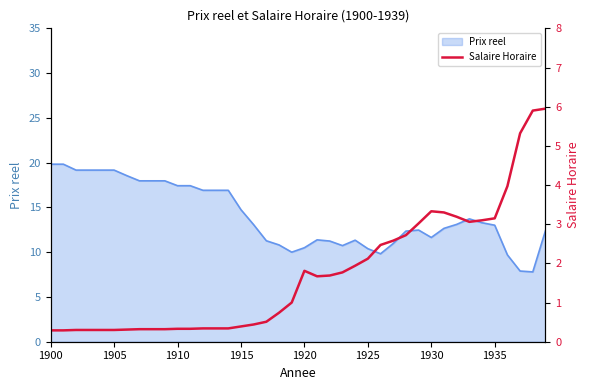

How many interior local valleys (lower than both neighbors) does the data have?

2